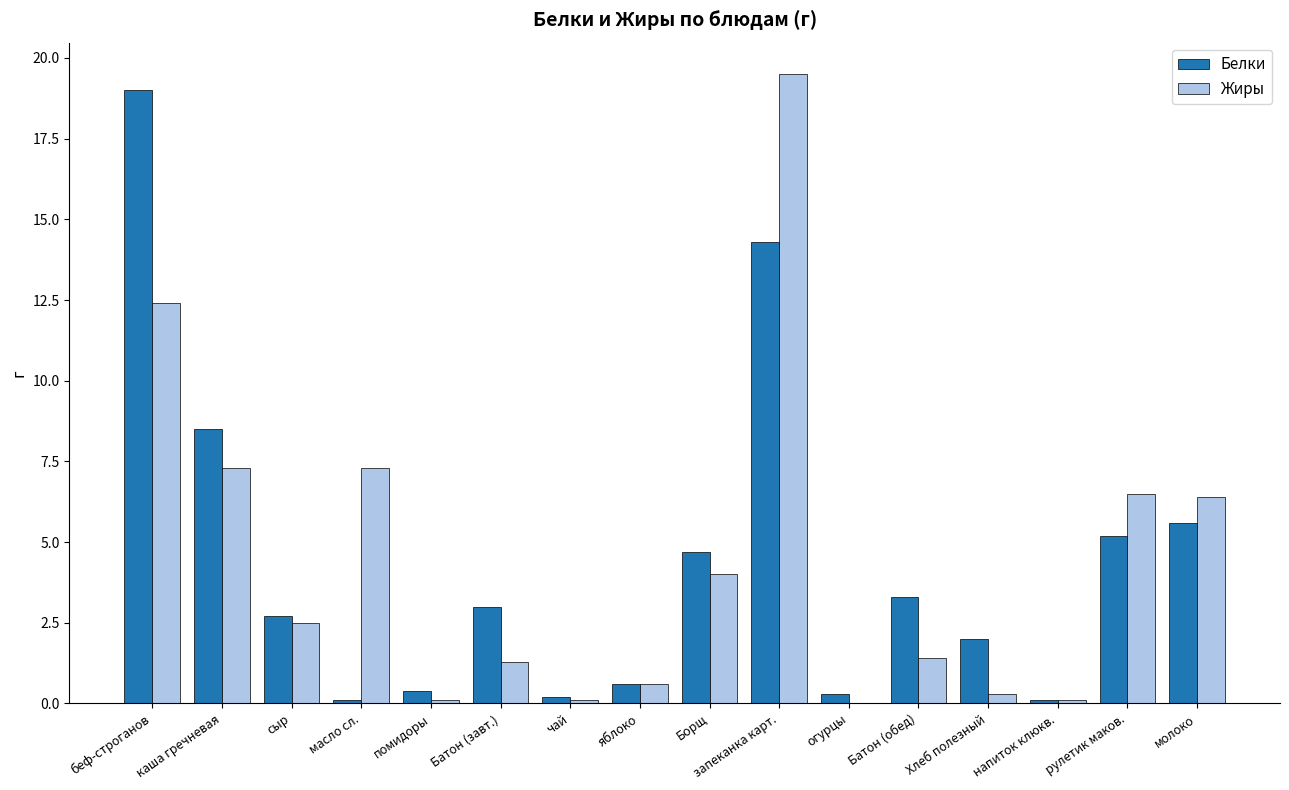

Reading left to right, list all the values displayed in this chart.

Белки: беф-строганов=19.0	каша гречневая=8.5	сыр=2.7	масло сл.=0.1	помидоры=0.4	Батон (завт.)=3.0	чай=0.2	яблоко=0.6	Борщ=4.7	запеканка карт.=14.3	огурцы=0.3	Батон (обед)=3.3	Хлеб полезный=2.0	напиток клюкв.=0.1	рулетик маков.=5.2	молоко=5.6
Жиры: беф-строганов=12.4	каша гречневая=7.3	сыр=2.5	масло сл.=7.3	помидоры=0.1	Батон (завт.)=1.3	чай=0.1	яблоко=0.6	Борщ=4.0	запеканка карт.=19.5	огурцы=0.0	Батон (обед)=1.4	Хлеб полезный=0.3	напиток клюкв.=0.1	рулетик маков.=6.5	молоко=6.4